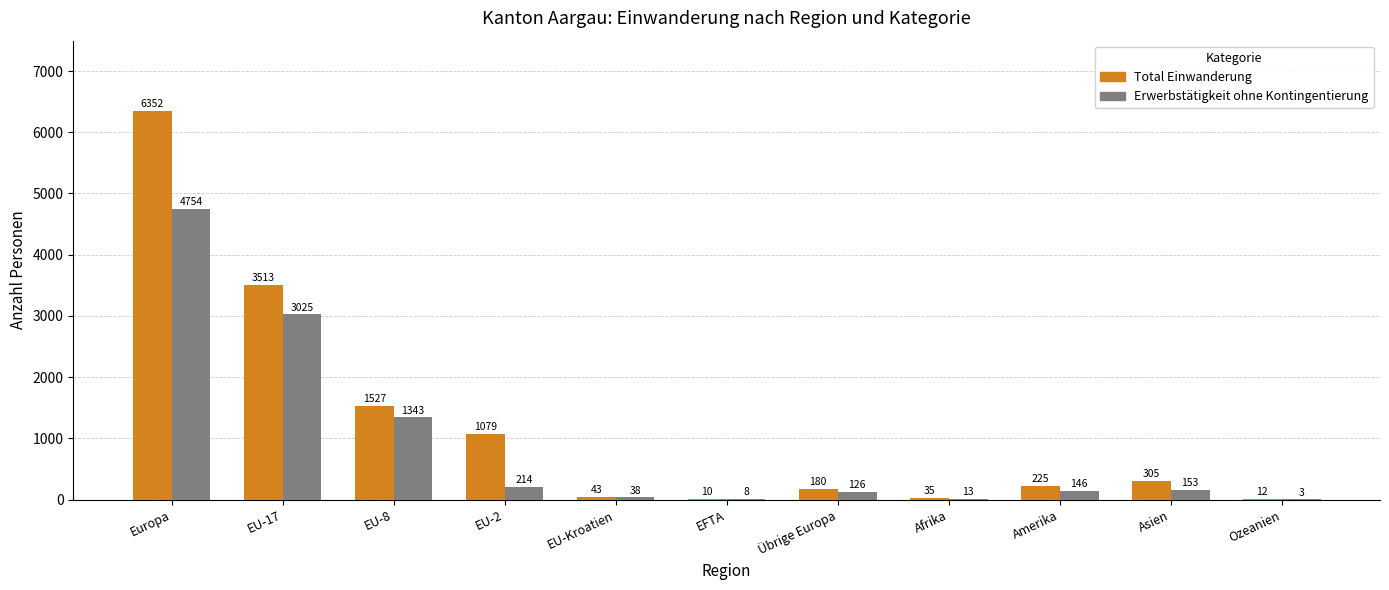

Which series changed the most between EU-17 and Asien?

Total Einwanderung